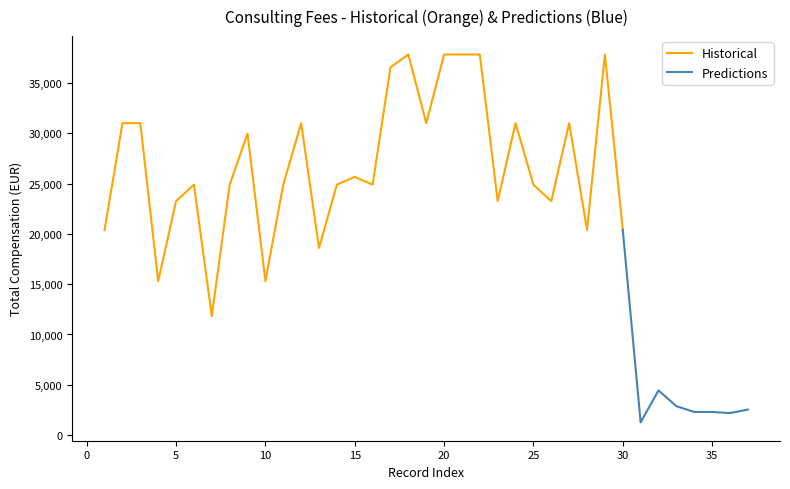

What is the difference between the second highest and second lowest values?

22530.0